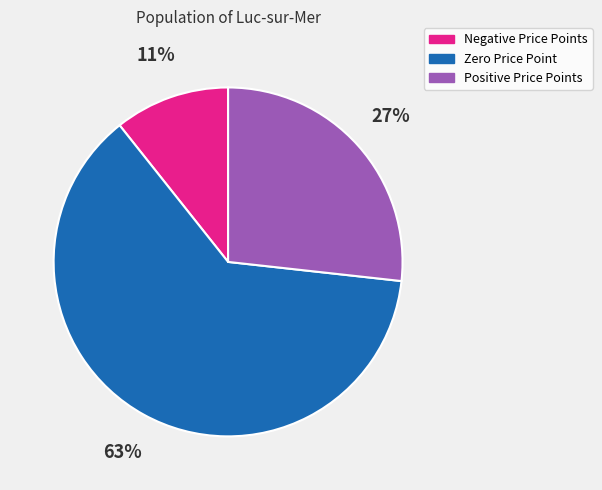

Is it true that Negative Price Points is 22% of the pie?

False